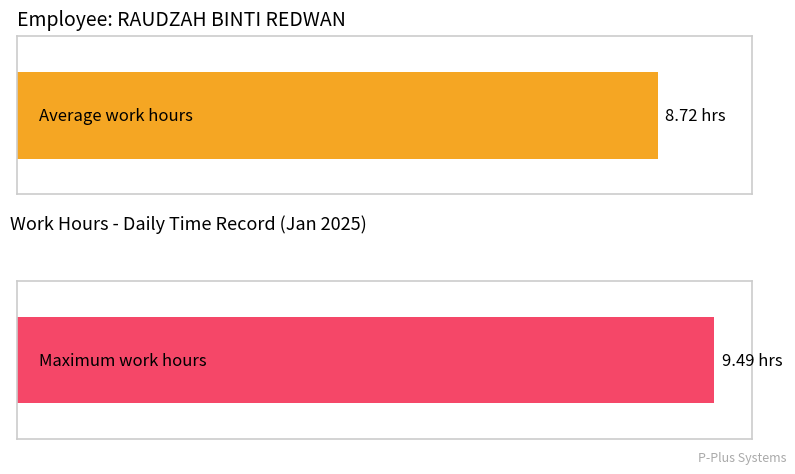

Does the chart contain stacked bars?

No